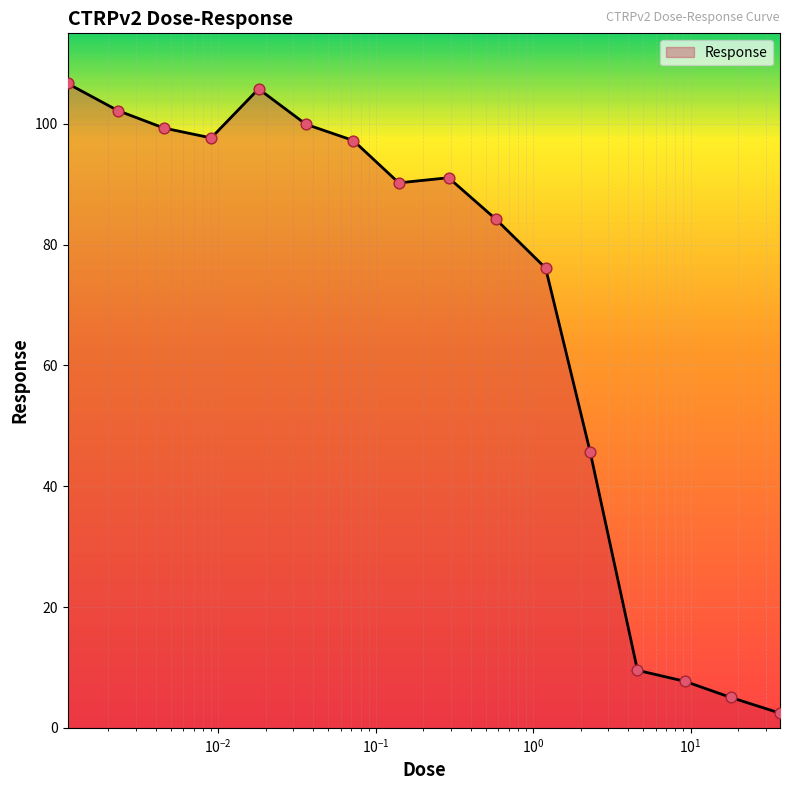

What is the maximum value shown in the chart?

106.7